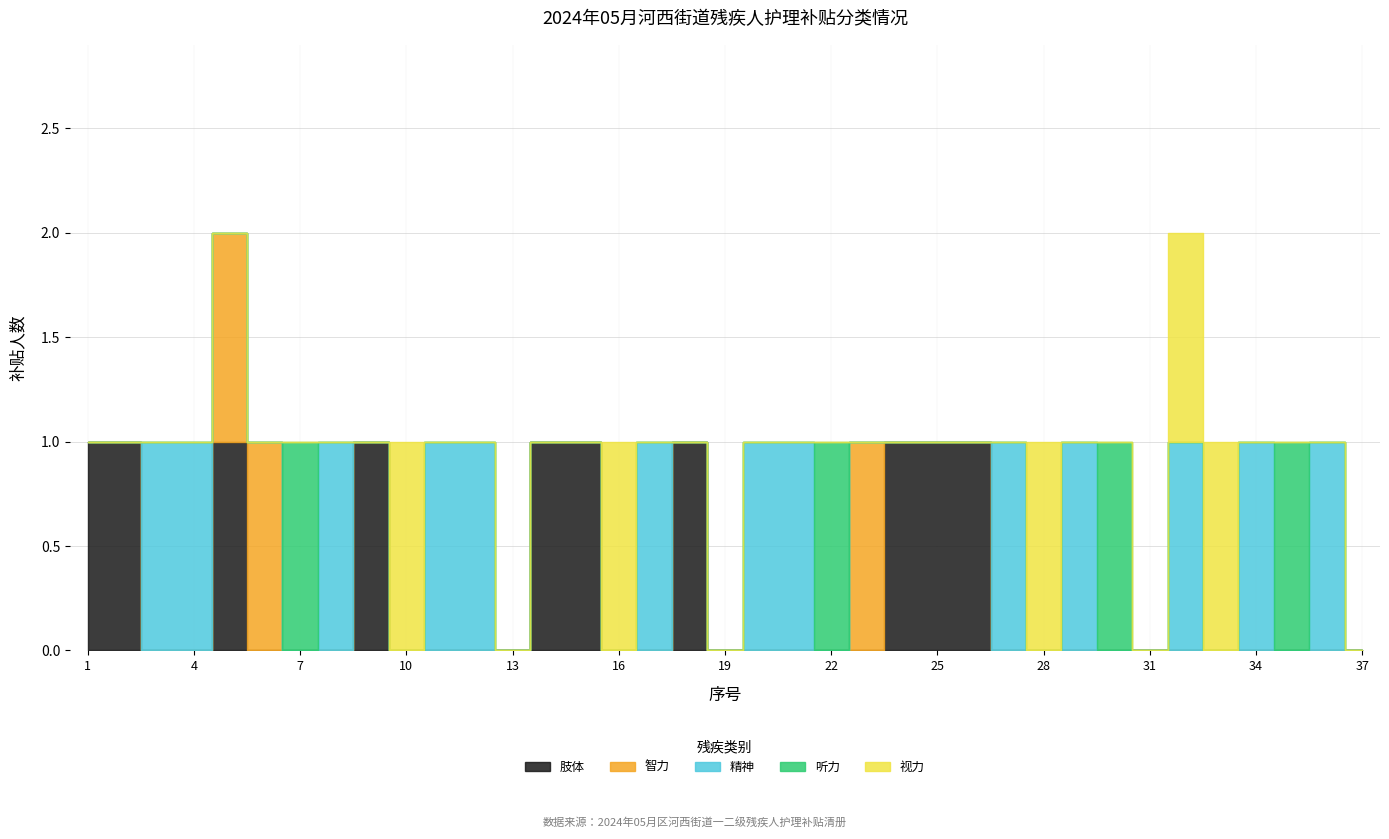

Between 15 and 32, which series saw the biggest shift?

肢体